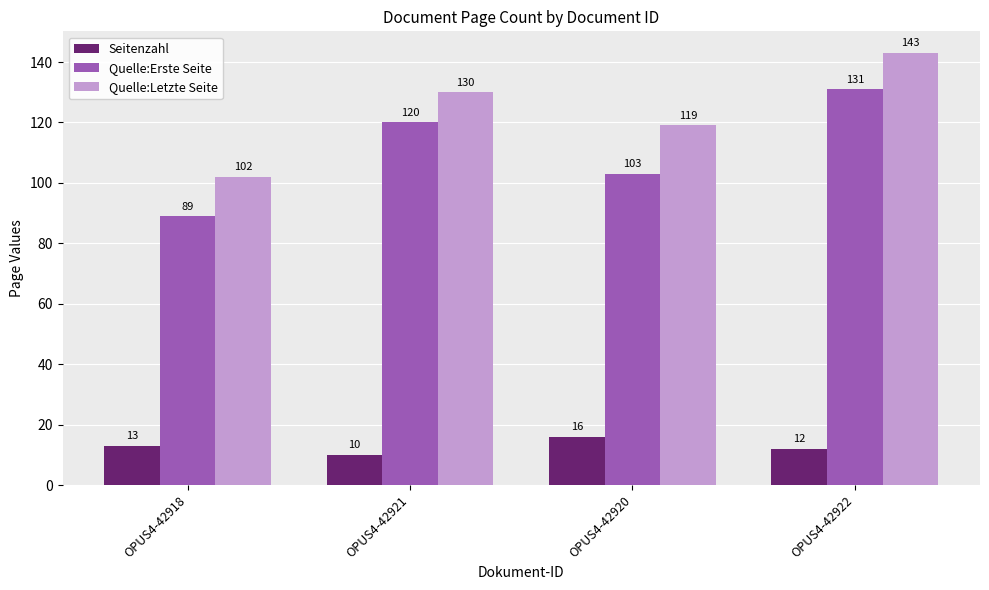

What position from the right is OPUS4-42920?

2